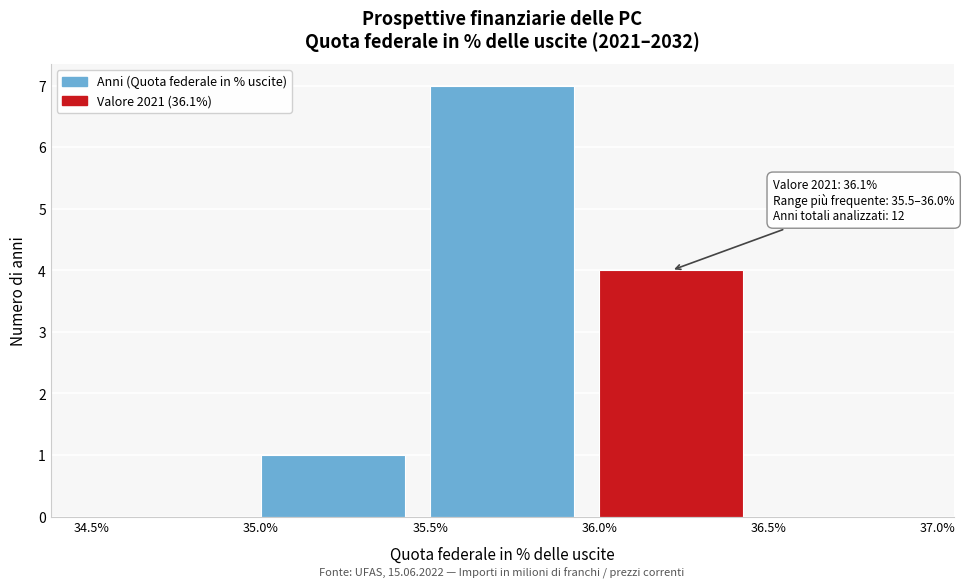

Over which range of the x-axis is the bar tallest?

35.5% to 36.0%